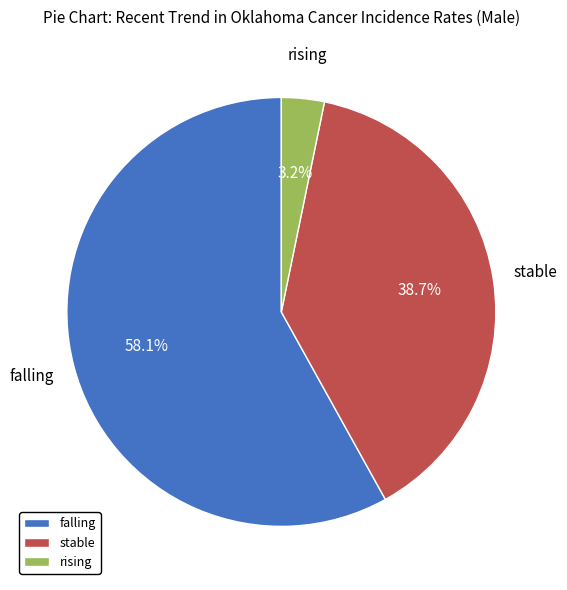

What is the ratio of the value at rising to the value at falling?

0.1